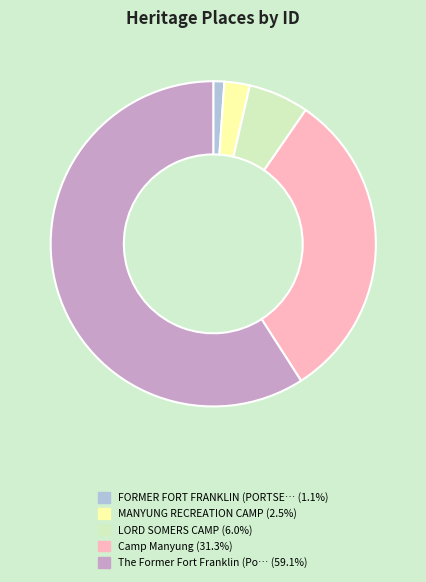

Does any single category account for the majority?

Yes